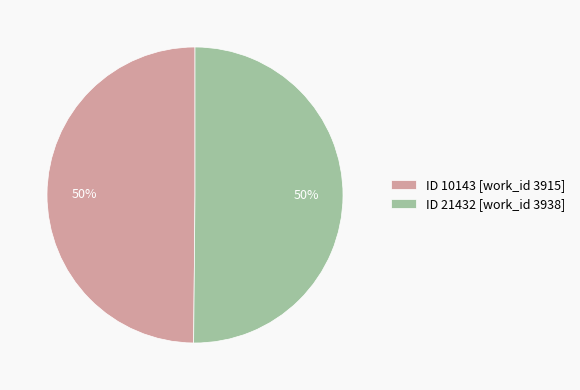

What is the ratio of the value at ID 21432 [work_id 3938] to the value at ID 10143 [work_id 3915]?

1.0